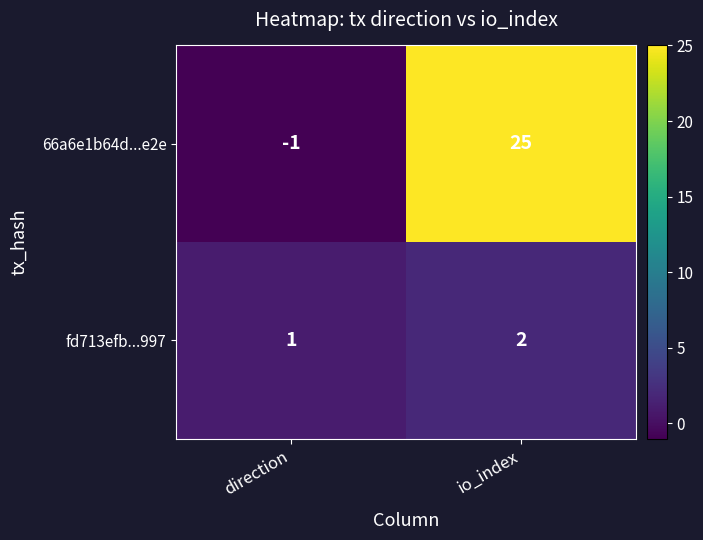

Which label corresponds to the smallest value in the chart?

direction